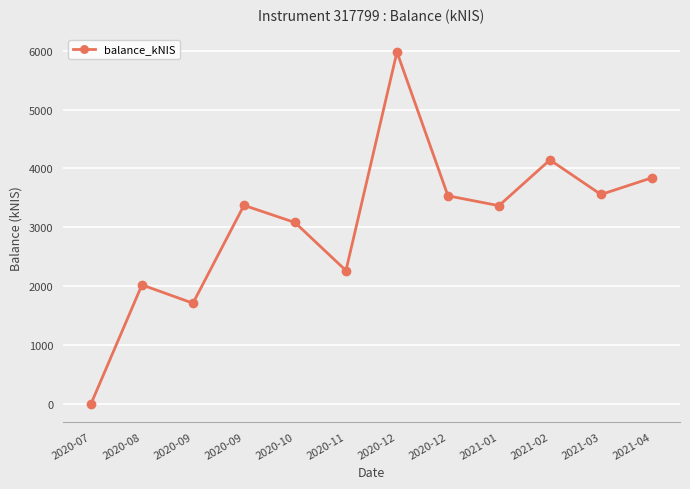

Does the chart have visible grid lines?

Yes